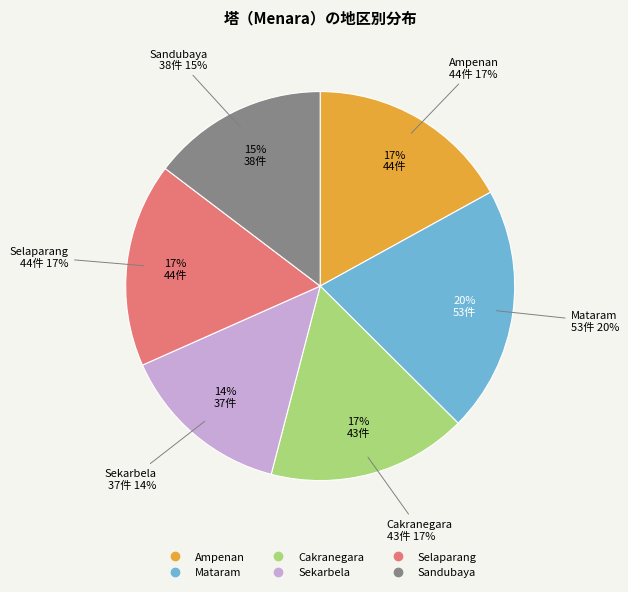

Is there a majority slice in this chart?

No